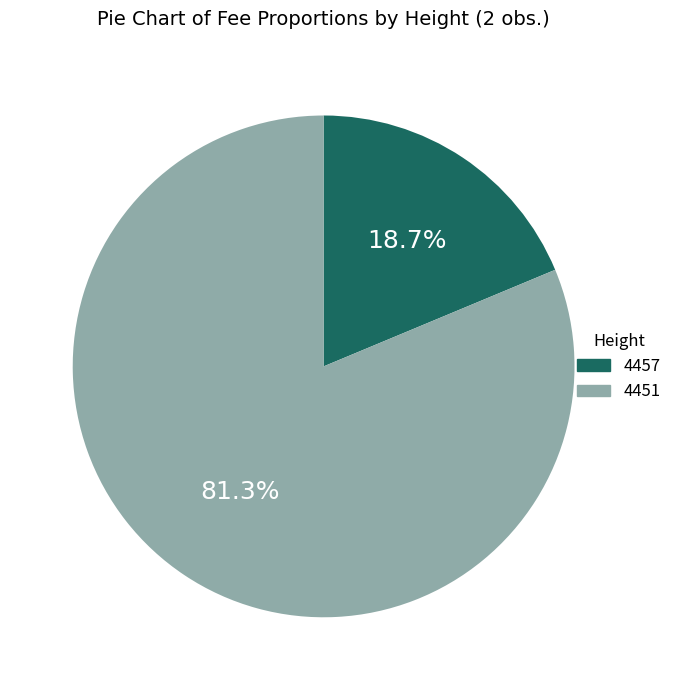

Combined, do 4451 and 4457 account for over 50%?

Yes